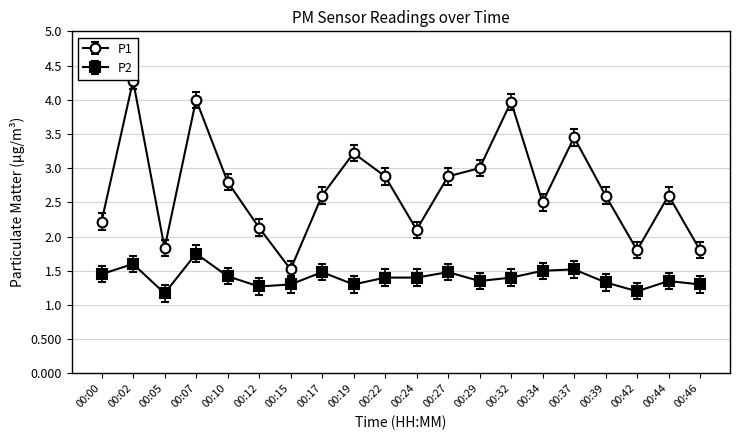

True or false: P1 and P2 intersect in this chart.

False